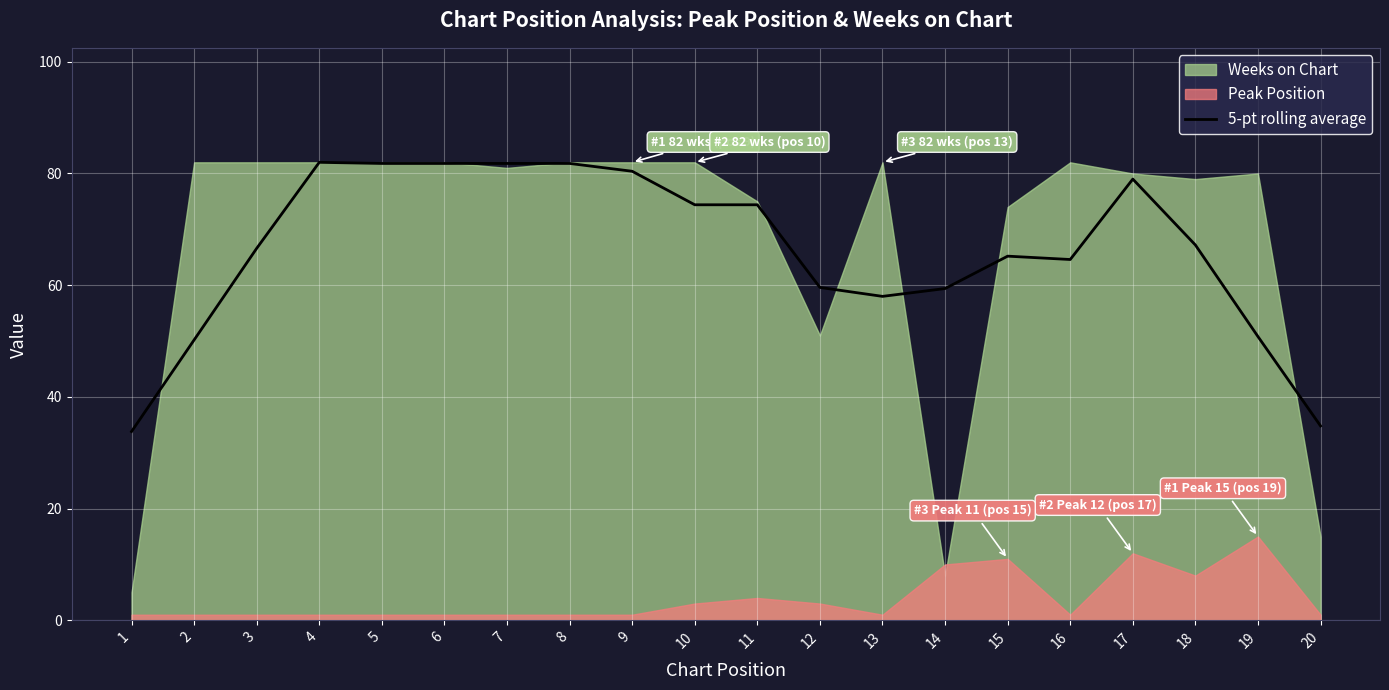

True or false: the data shows 50.8 at 19.

True